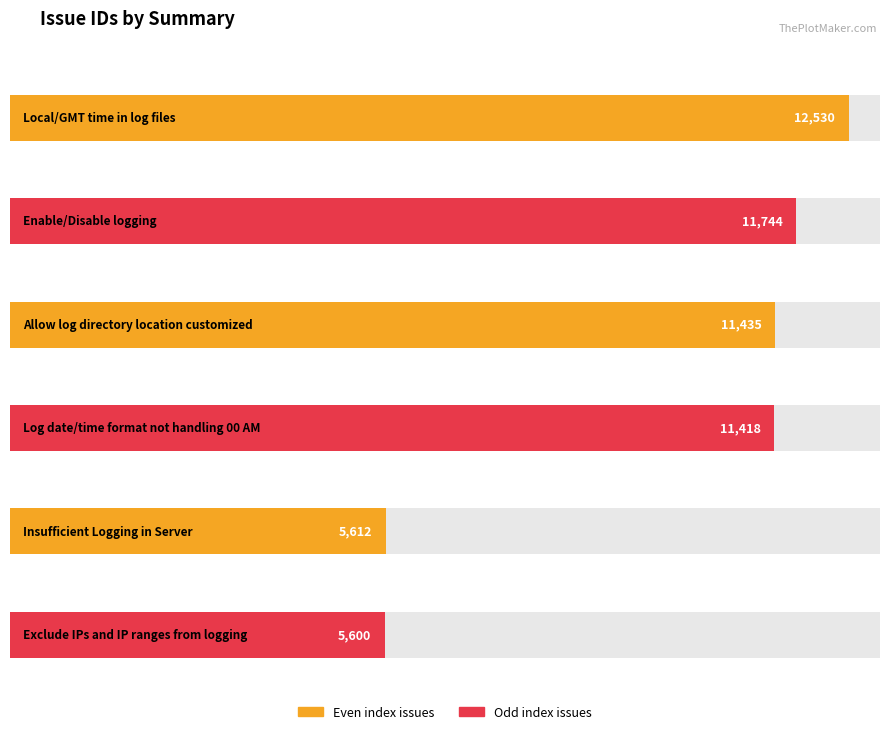

What position from the right is Allow log directory
location customized?

4